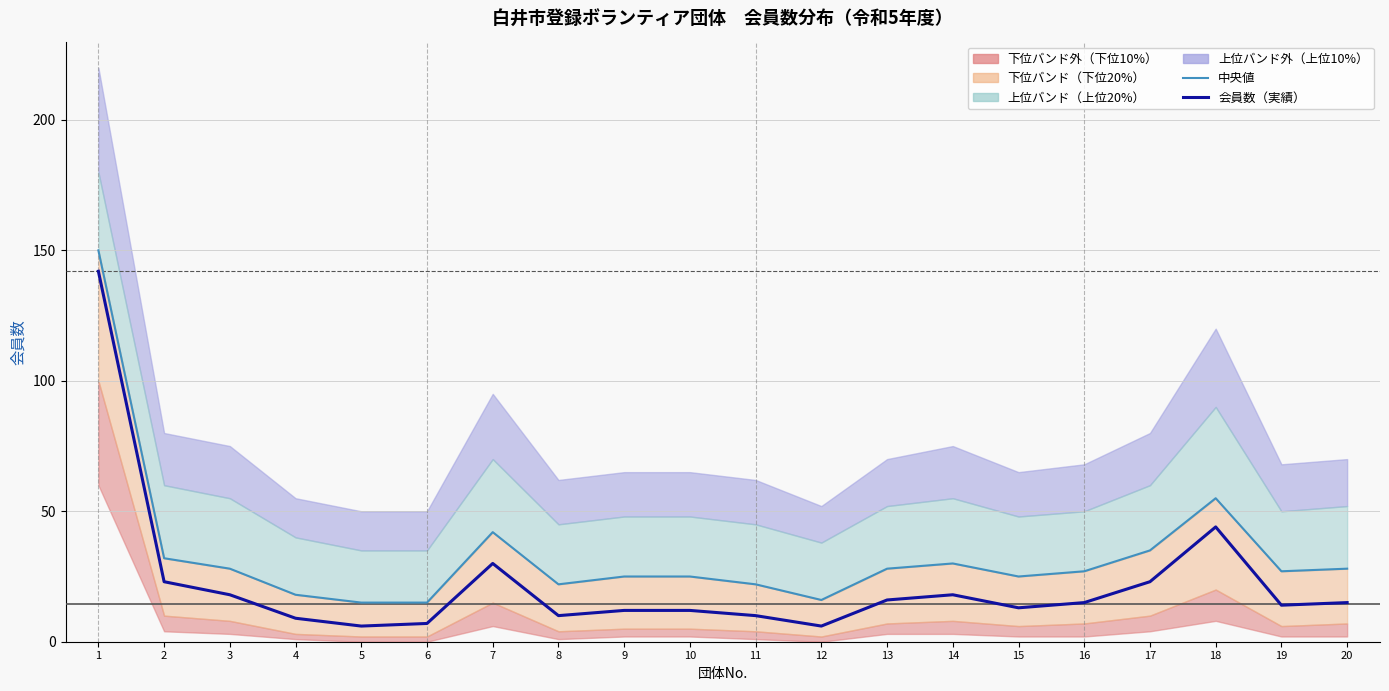

At which category is the sum across all series the highest?

1